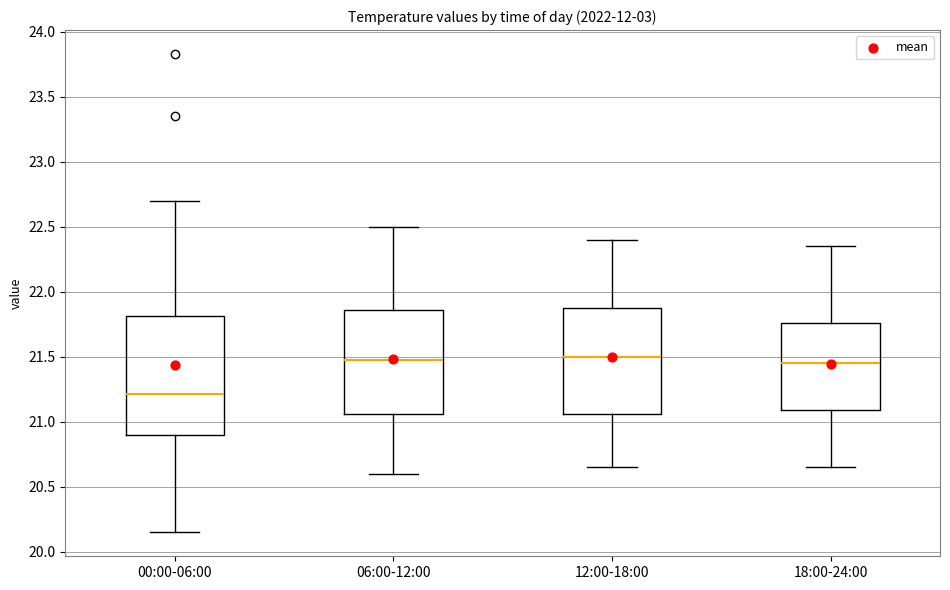

Comparing the boxes themselves (not the whiskers), which one is the tallest?

00:00-06:00